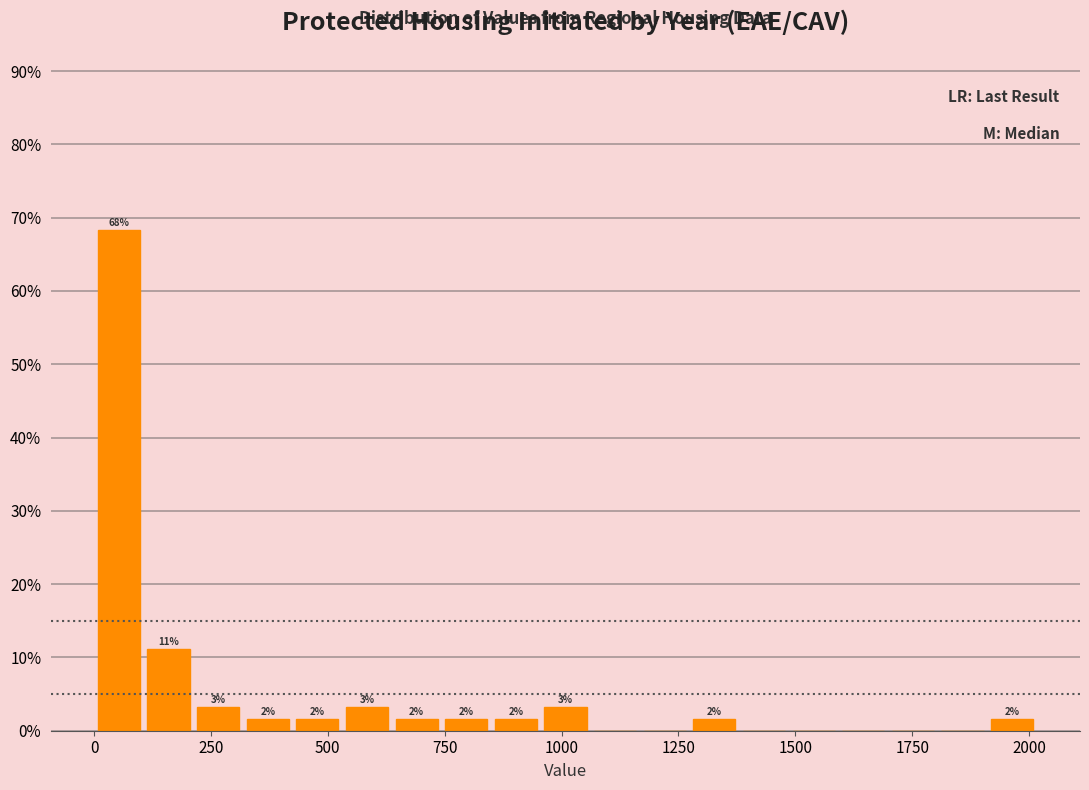

Around what value on the x-axis is the tallest bar? Give the approximate position of its centre, as read against the axis.

50